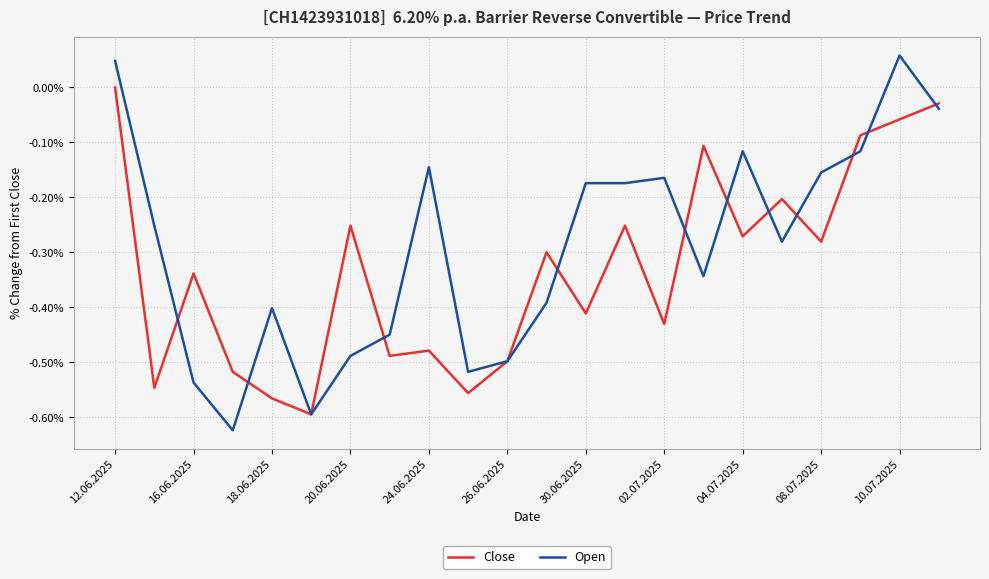

List the series in order of their overall mean, lowest first.

Close, Open